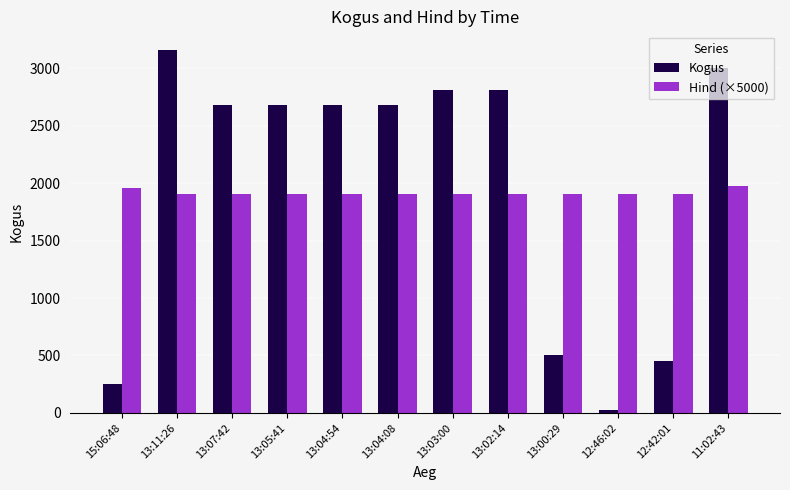

Rank the series by their average value, from lowest to highest.

Hind (×5000), Kogus